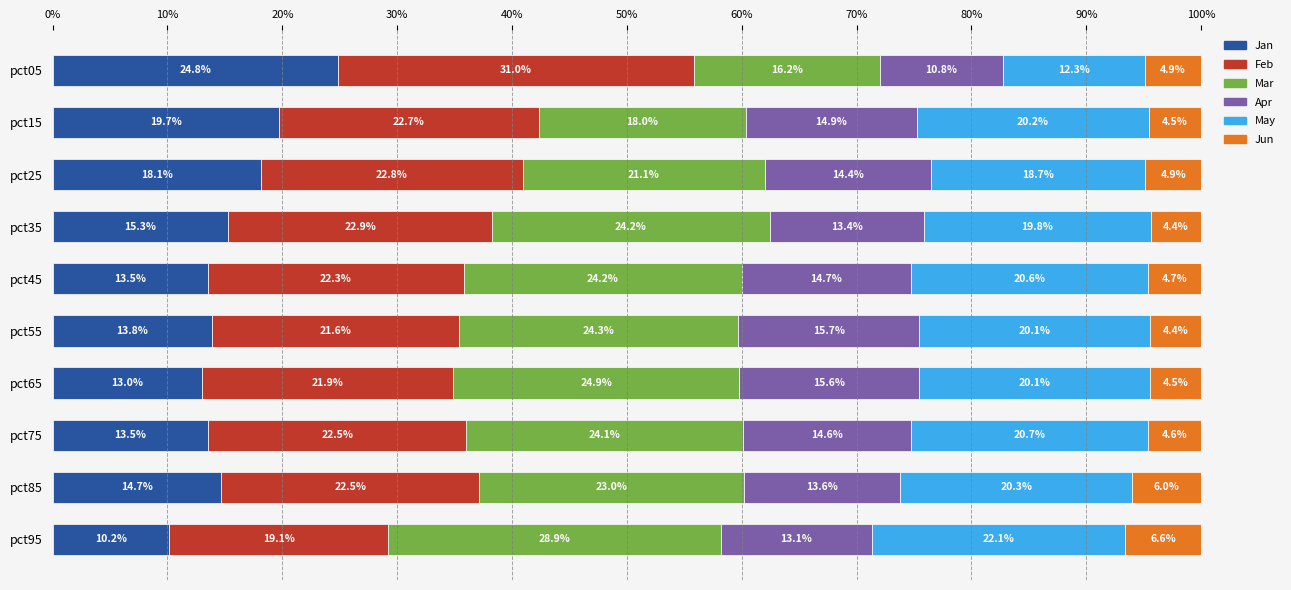

What is the total value across all series at pct95?

100.0